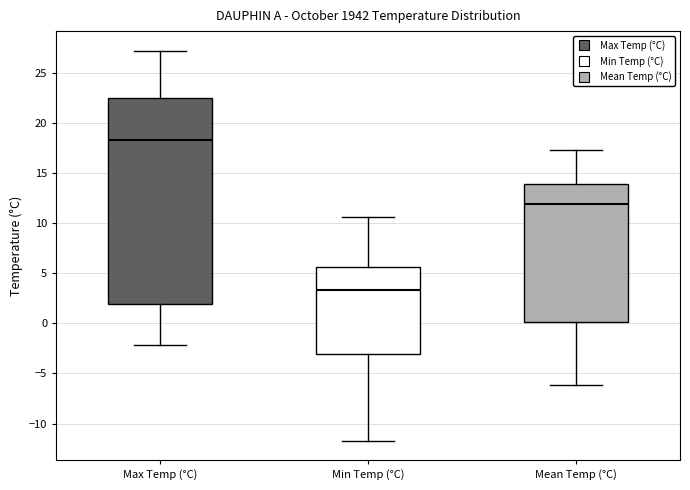

Which box is the tallest, from its lower edge to its upper edge?

Max Temp (°C)